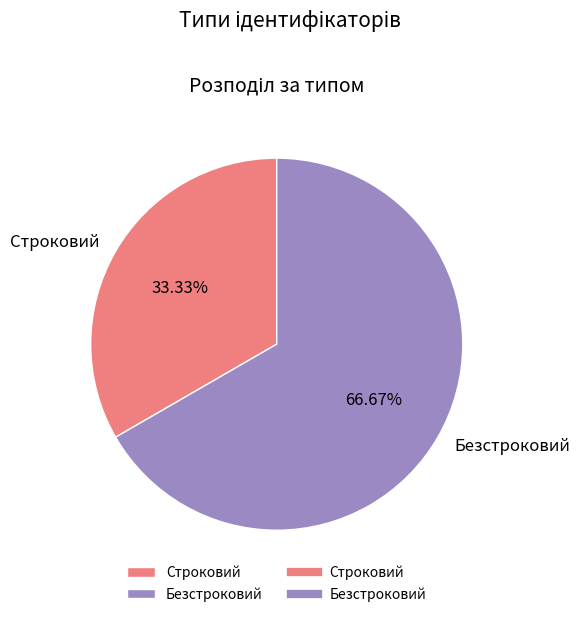

To the nearest percent, what is the combined percentage of Строковий and Безстроковий?

100%